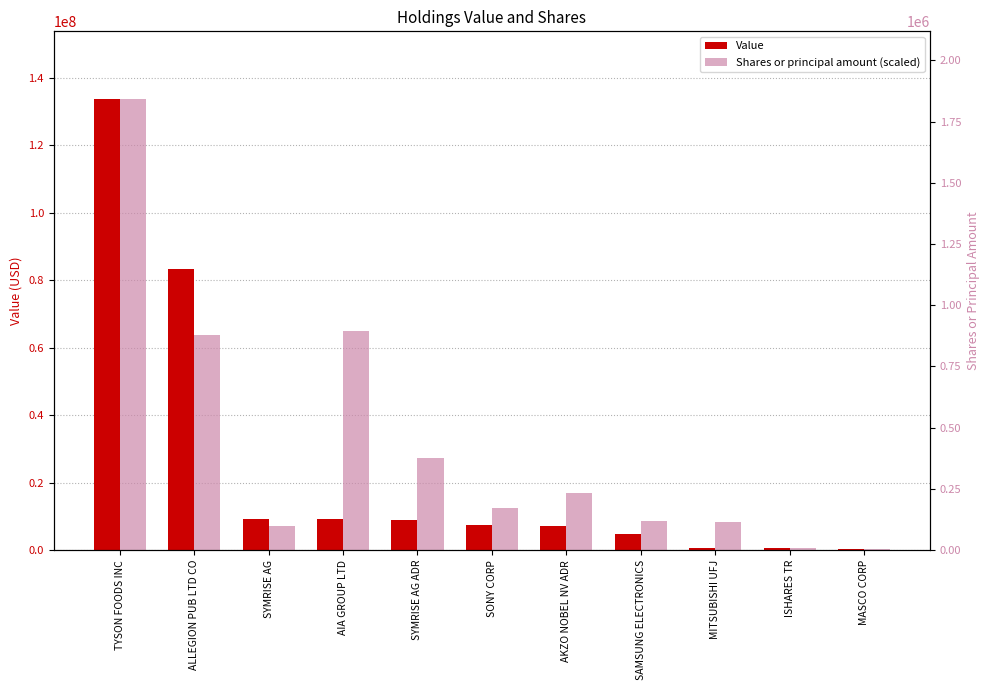

What is the label of the 10th bar from the right?

ALLEGION PUB LTD CO